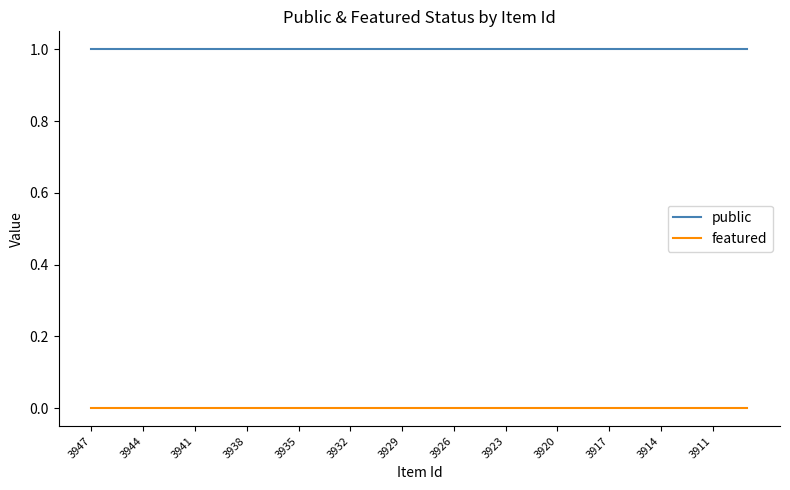

Reading left to right, transcribe all the data shown in this chart.

public: 1	1	1	1	1	1	1	1	1	1	1	1	1	1	1	1	1	1	1	1	1	1	1	1	1	1	1	1	1	1	1	1	1	1	1	1	1	1	1
featured: 0	0	0	0	0	0	0	0	0	0	0	0	0	0	0	0	0	0	0	0	0	0	0	0	0	0	0	0	0	0	0	0	0	0	0	0	0	0	0